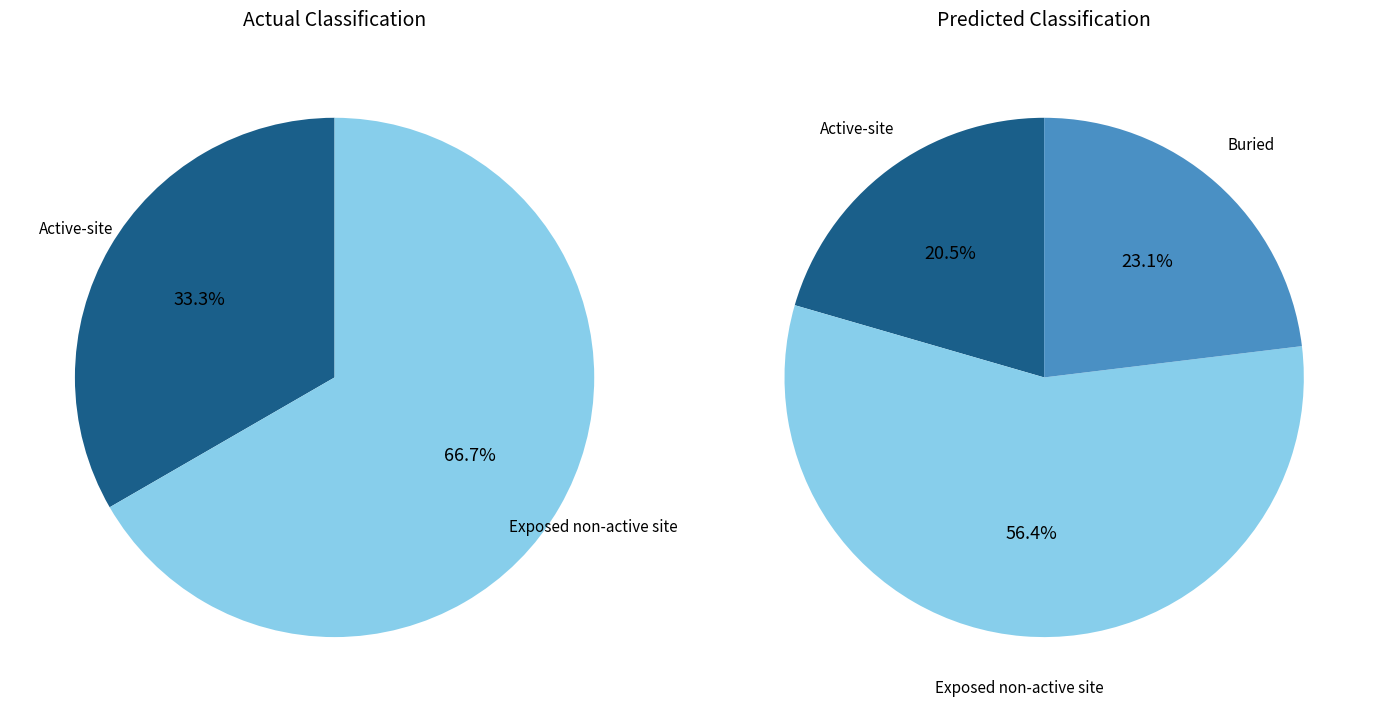

Between Buried and Exposed non-active site, which is larger?

Exposed non-active site